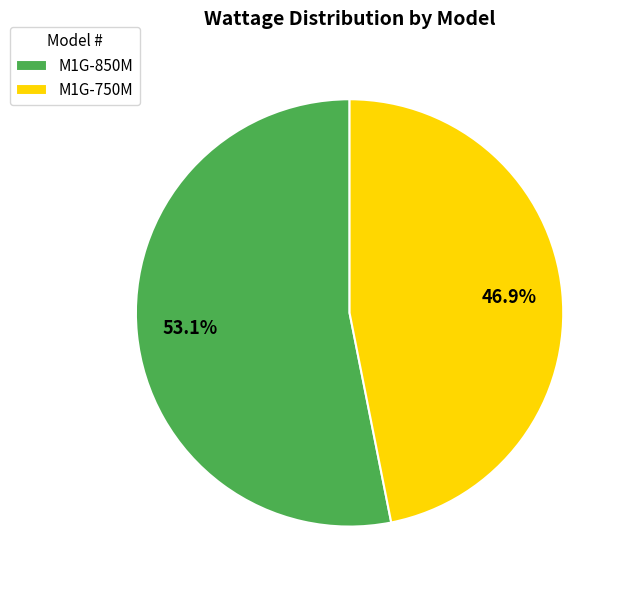

Which category has the smallest portion of the pie?

M1G-750M